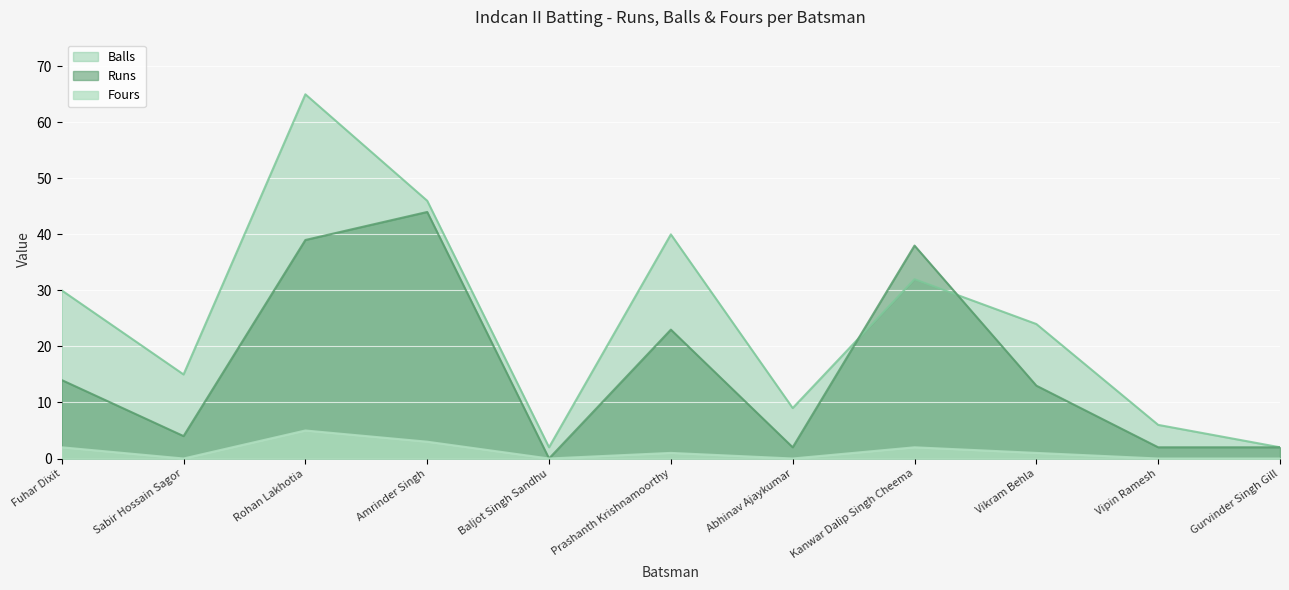

Does the chart display data point markers on the line(s)?

No